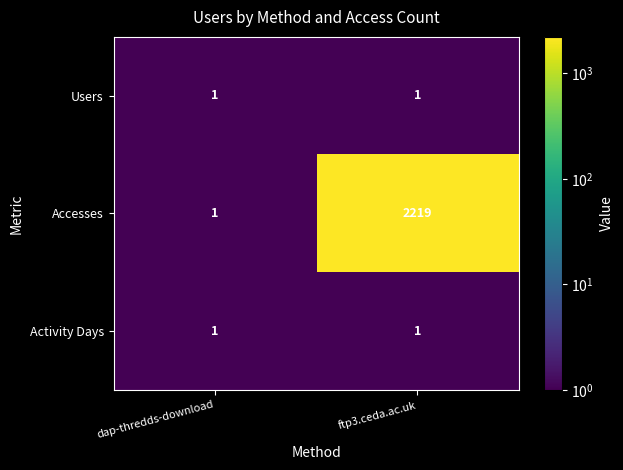

Where is Accesses nearest to the value 1110?

dap-thredds-download